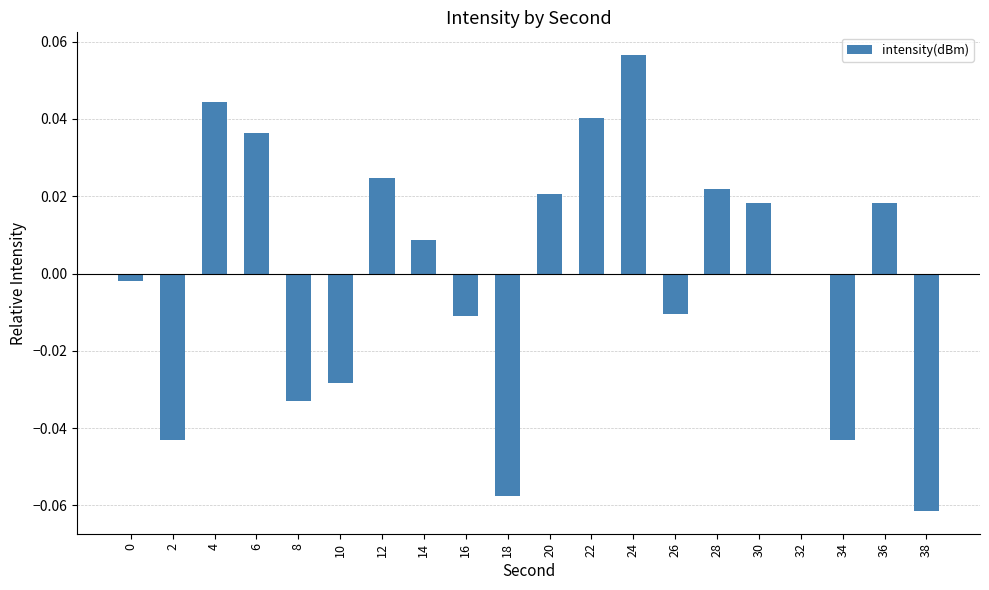

At which category does the chart reach its peak across all series?

24